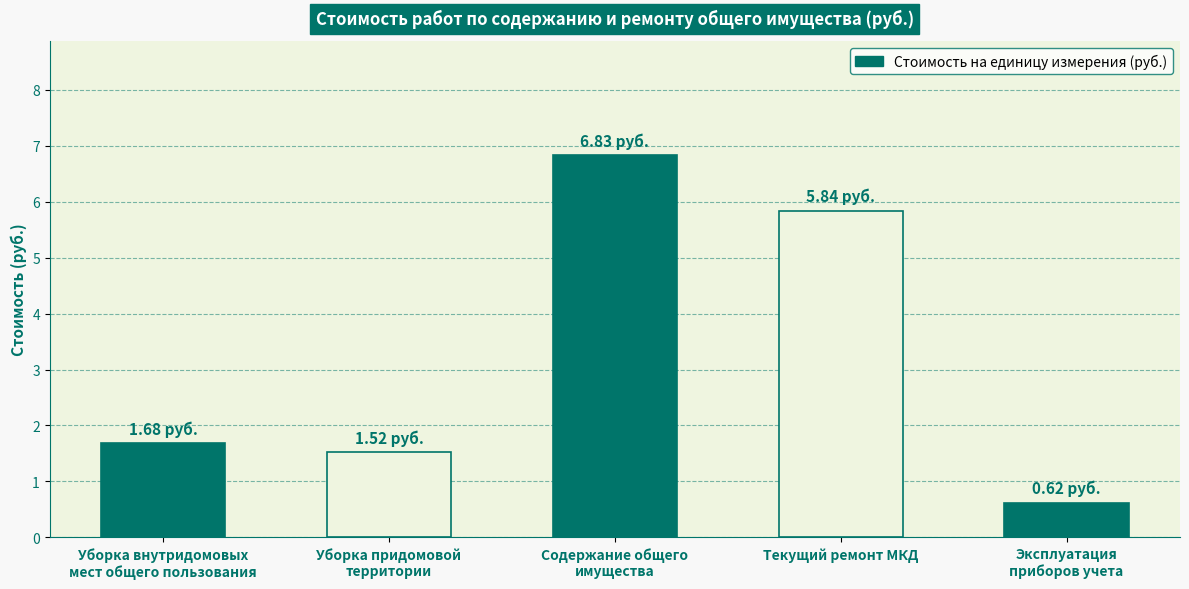

Reading left to right, extract all data points from this chart.

1.7	1.5	6.8	5.8	0.6